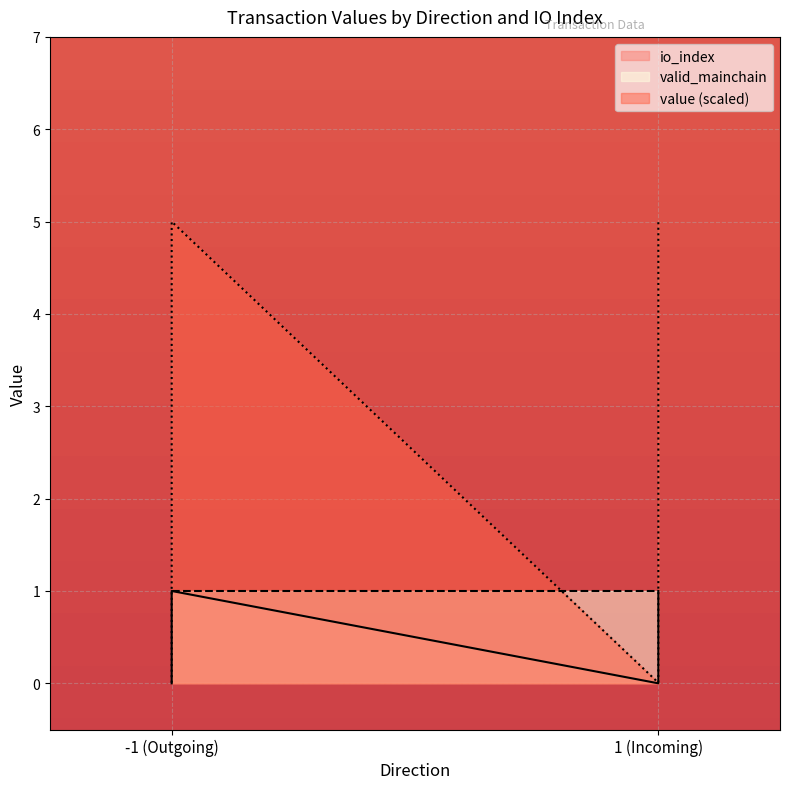

Is it true that io_index equals 0.0 at 1 (Incoming)?

True